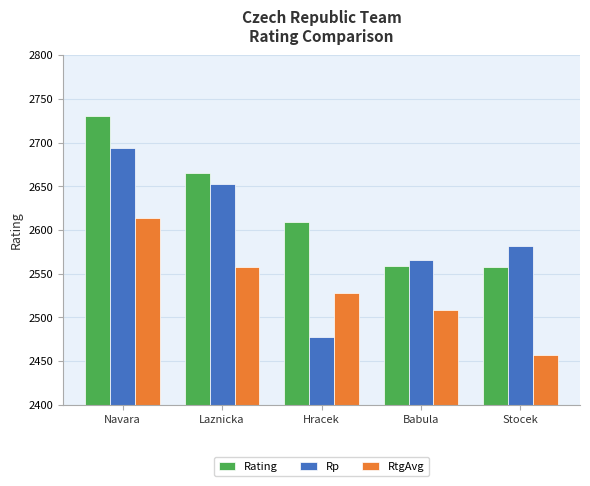

At which category is the sum across all series the highest?

Navara